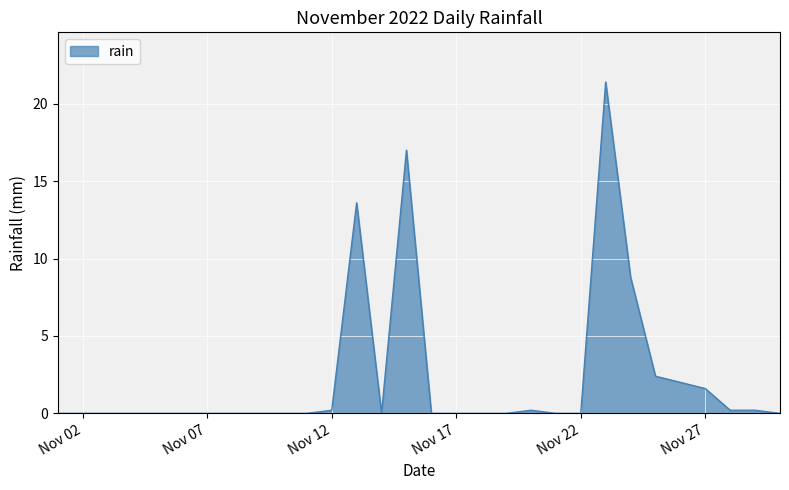

What is the greatest value displayed?

21.4